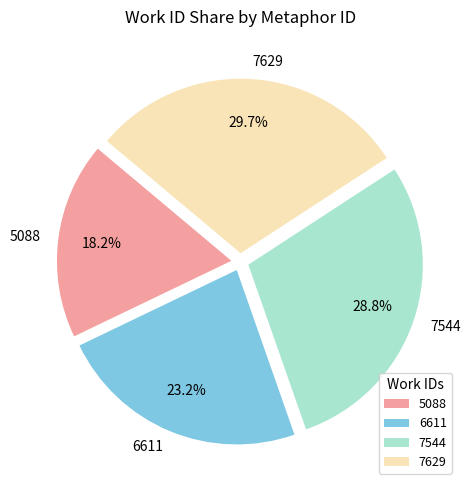

True or false: 6611 accounts for 32% of the total.

False